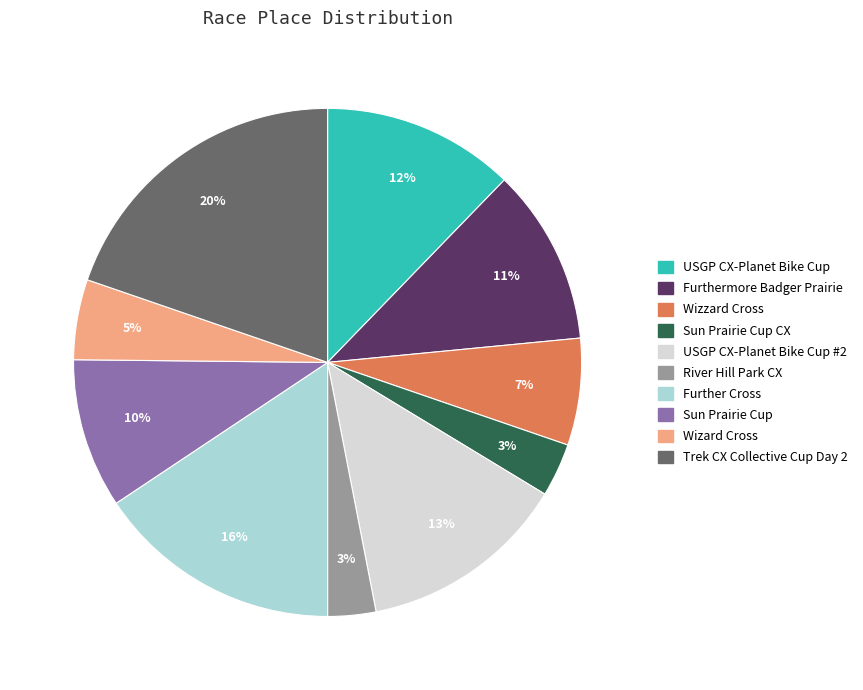

To the nearest percent, what is the average slice percentage?

10%